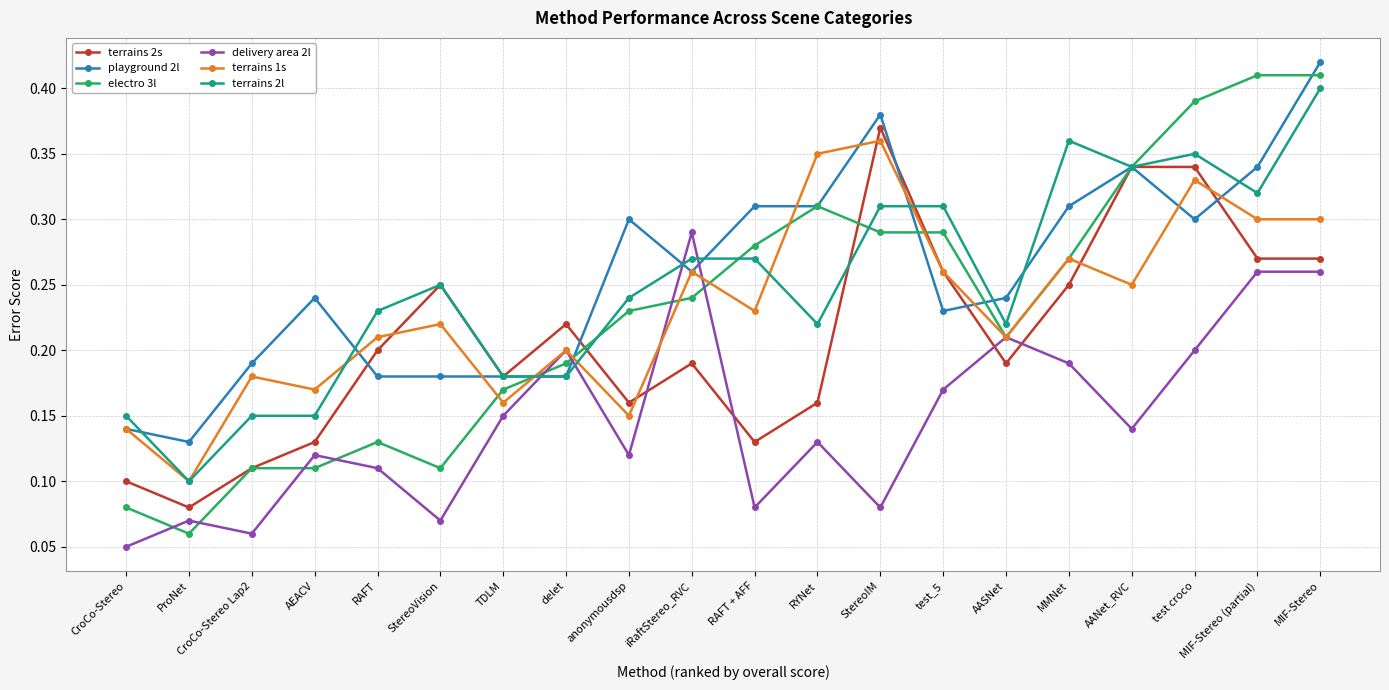

True or false: playground 2l has more than 0 points higher than both neighbors.

True